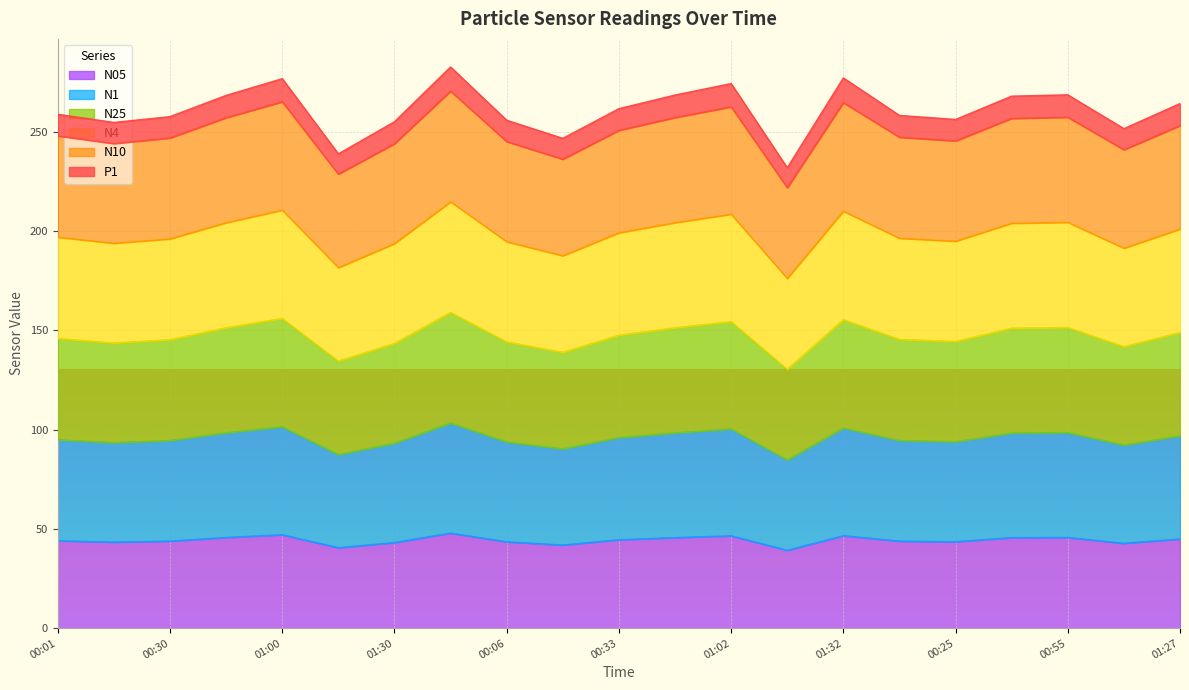

Where is N4 nearest to the value 246?

00:25